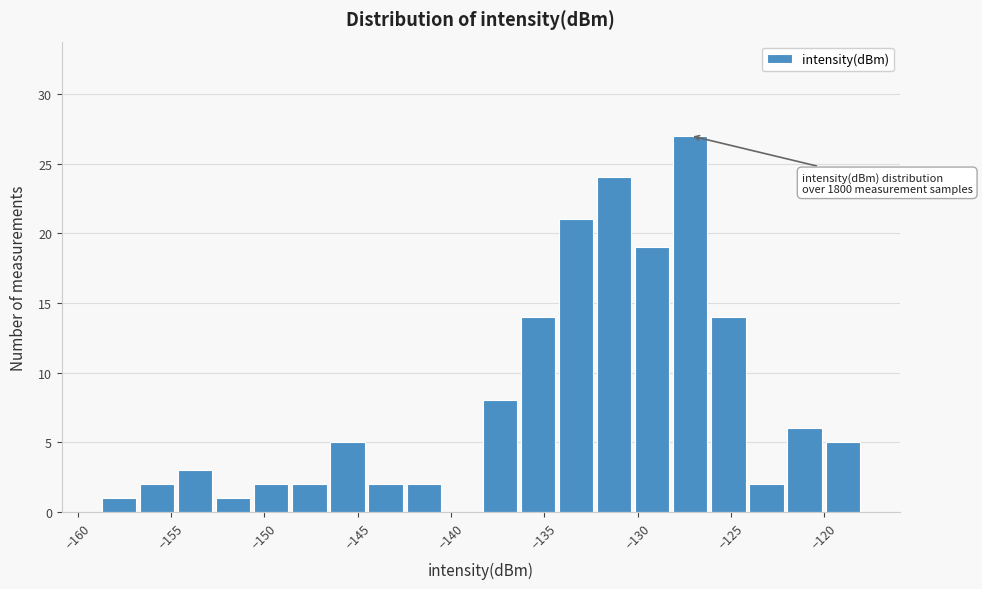

Which range on the x-axis has the tallest bar?

-128.0 to -126.0